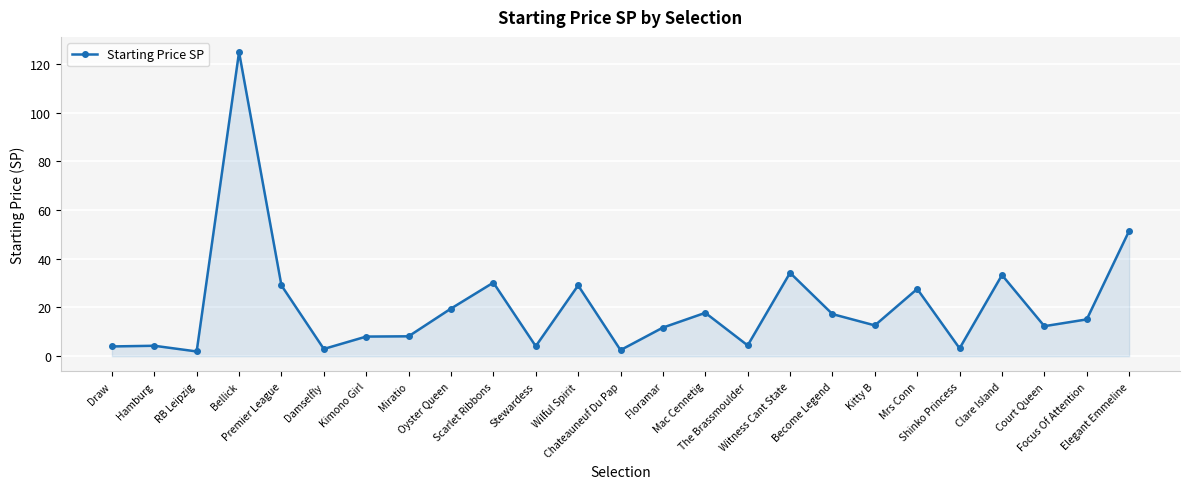

What is the maximum value shown in the chart?

124.8